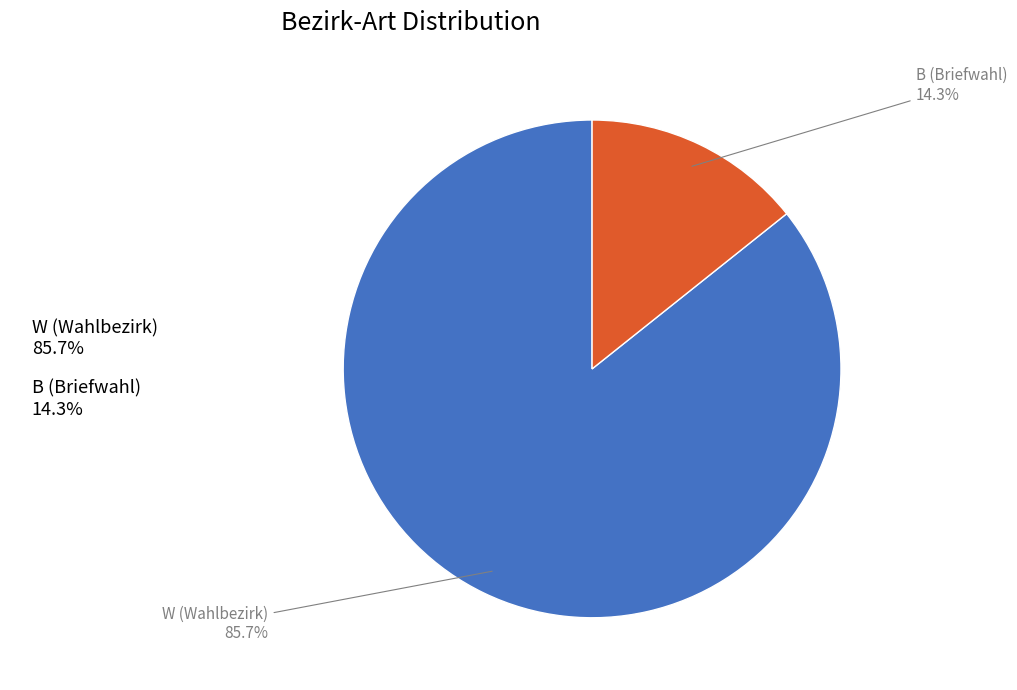

Is W the majority of the pie?

Yes